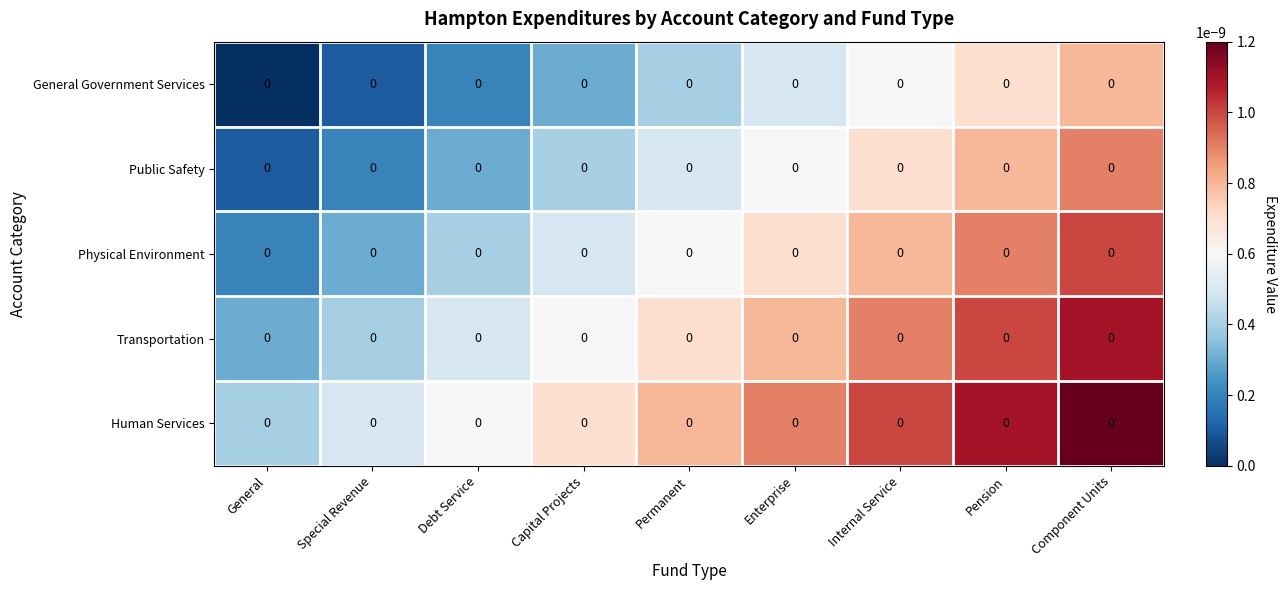

Reading left to right, extract all data points from this chart.

General Government Services: General=0.0	Special Revenue=0.0	Debt Service=0.0	Capital Projects=0.0	Permanent=0.0	Enterprise=0.0	Internal Service=0.0	Pension=0.0	Component Units=0.0
Public Safety: General=0.0	Special Revenue=0.0	Debt Service=0.0	Capital Projects=0.0	Permanent=0.0	Enterprise=0.0	Internal Service=0.0	Pension=0.0	Component Units=0.0
Physical Environment: General=0.0	Special Revenue=0.0	Debt Service=0.0	Capital Projects=0.0	Permanent=0.0	Enterprise=0.0	Internal Service=0.0	Pension=0.0	Component Units=0.0
Transportation: General=0.0	Special Revenue=0.0	Debt Service=0.0	Capital Projects=0.0	Permanent=0.0	Enterprise=0.0	Internal Service=0.0	Pension=0.0	Component Units=0.0
Human Services: General=0.0	Special Revenue=0.0	Debt Service=0.0	Capital Projects=0.0	Permanent=0.0	Enterprise=0.0	Internal Service=0.0	Pension=0.0	Component Units=0.0